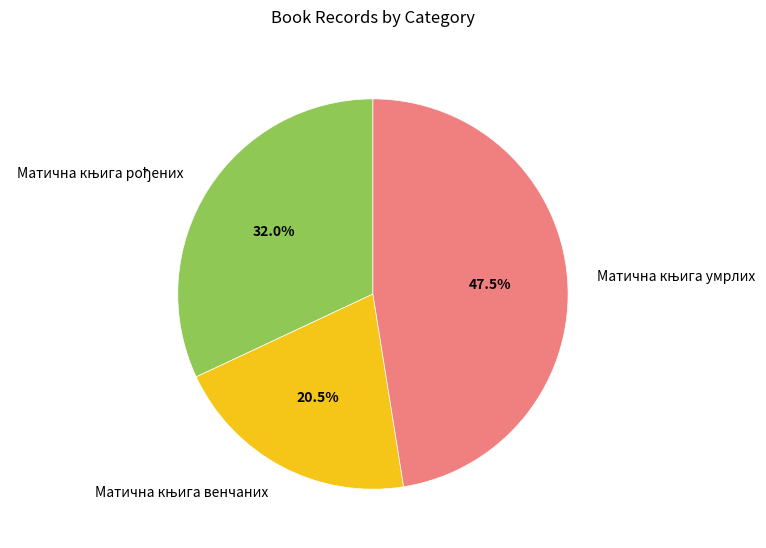

To the nearest percent, what is the average slice percentage?

33%